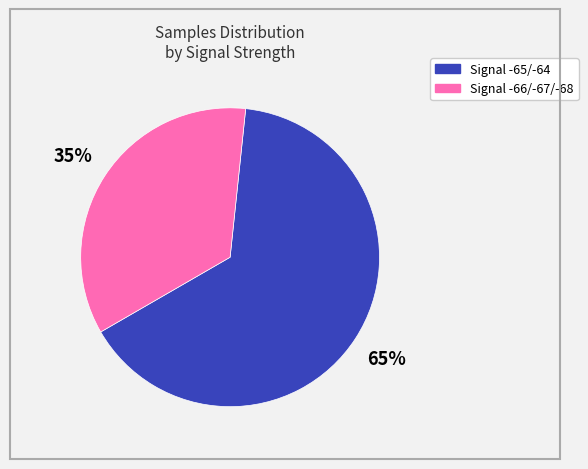

What is the smallest slice in the pie chart?

Signal -66/-67/-68